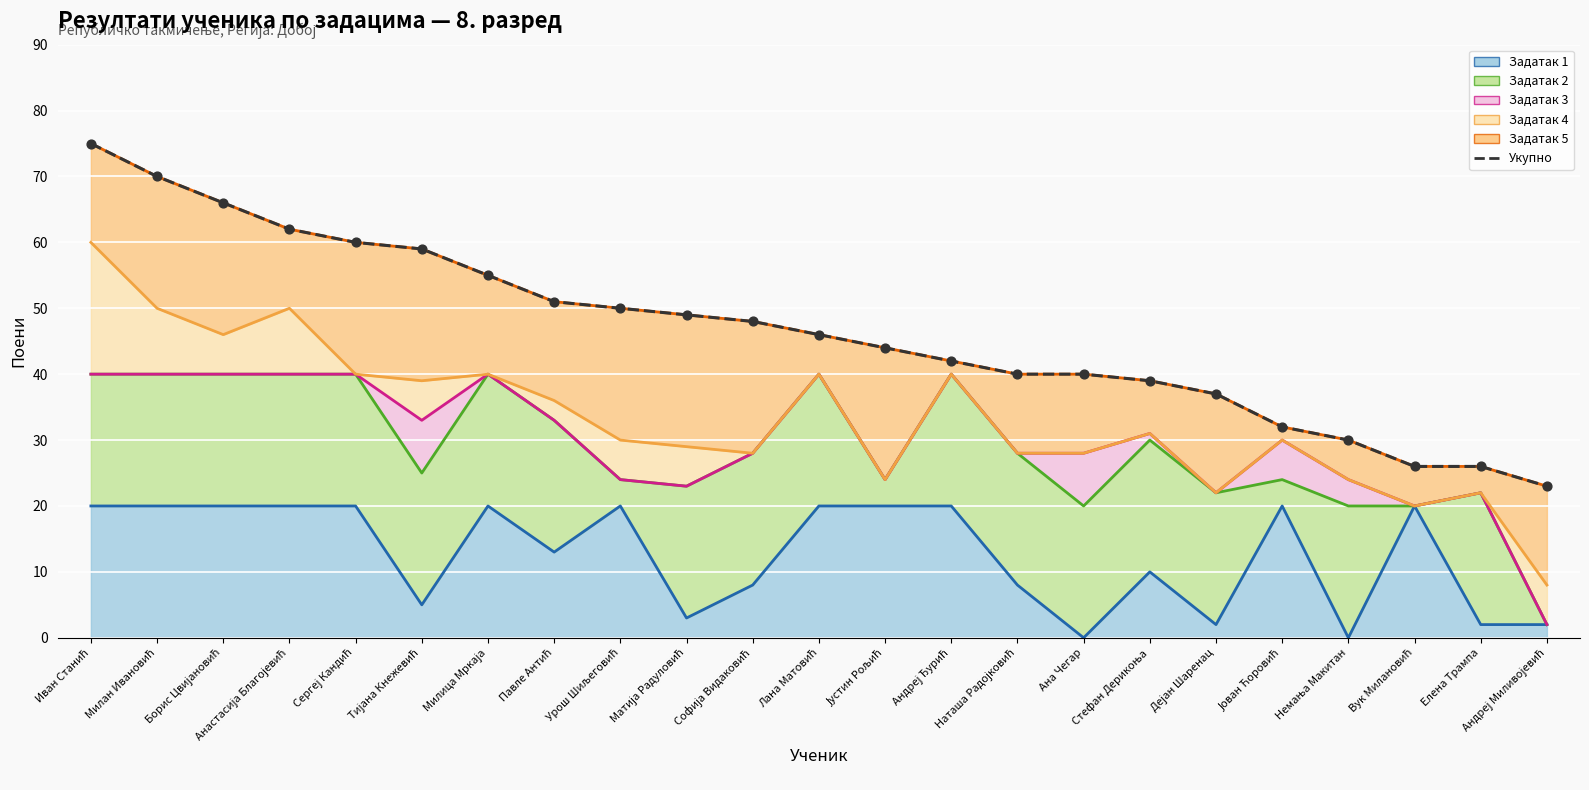

Which has a higher value, Анастасија Благојевић or Немања Макитан?

Анастасија Благојевић